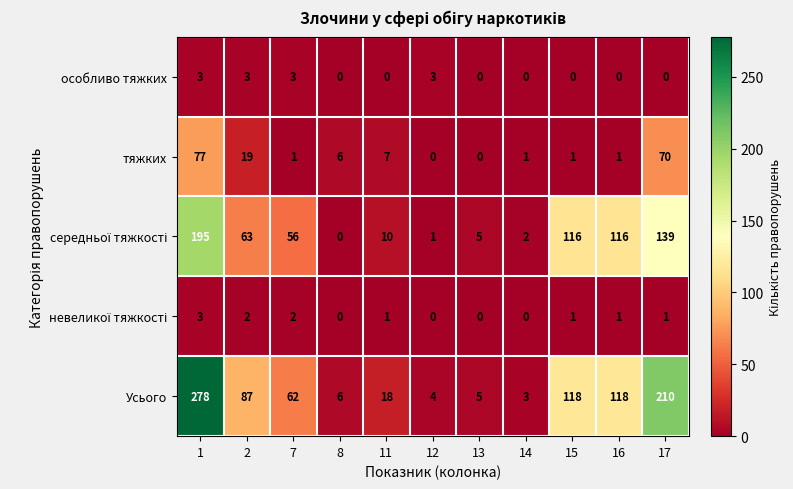

What is the highest value of the тяжких series?

77